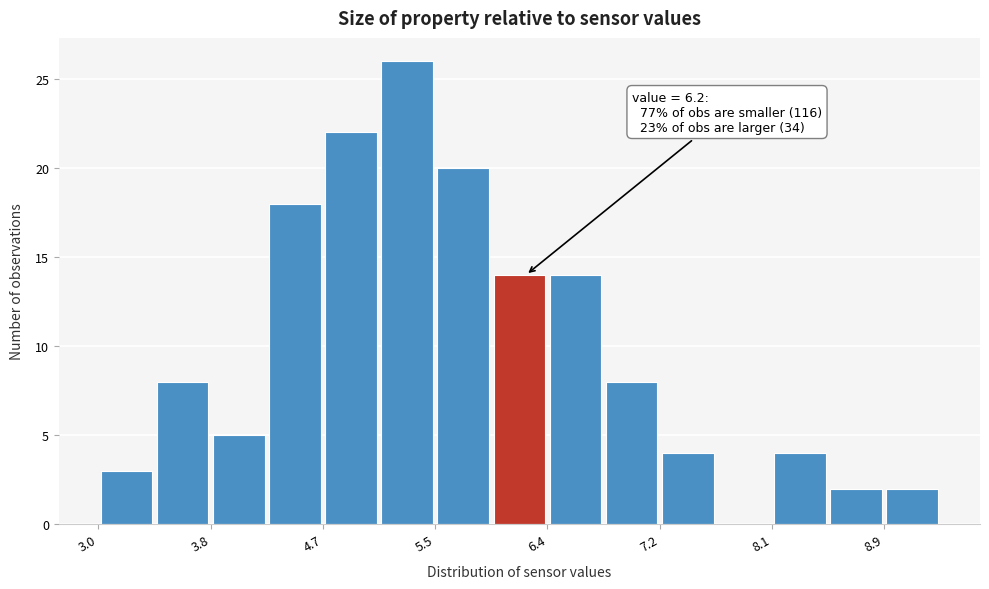

Which range on the x-axis has the tallest bar?

5.1 to 5.5